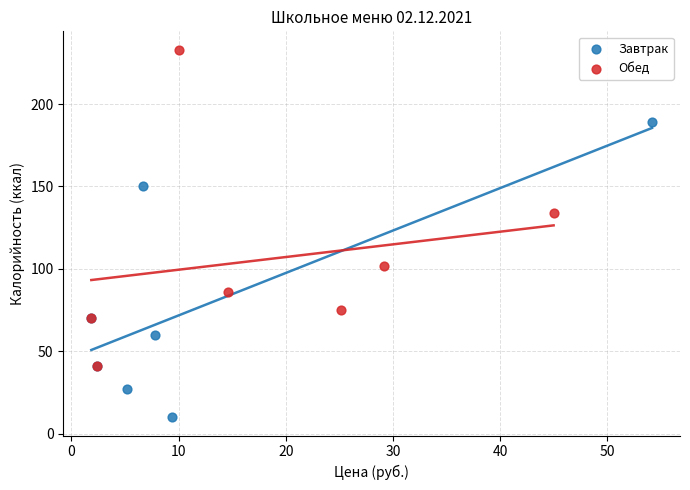

Which series reaches the maximum Y coordinate?

Обед